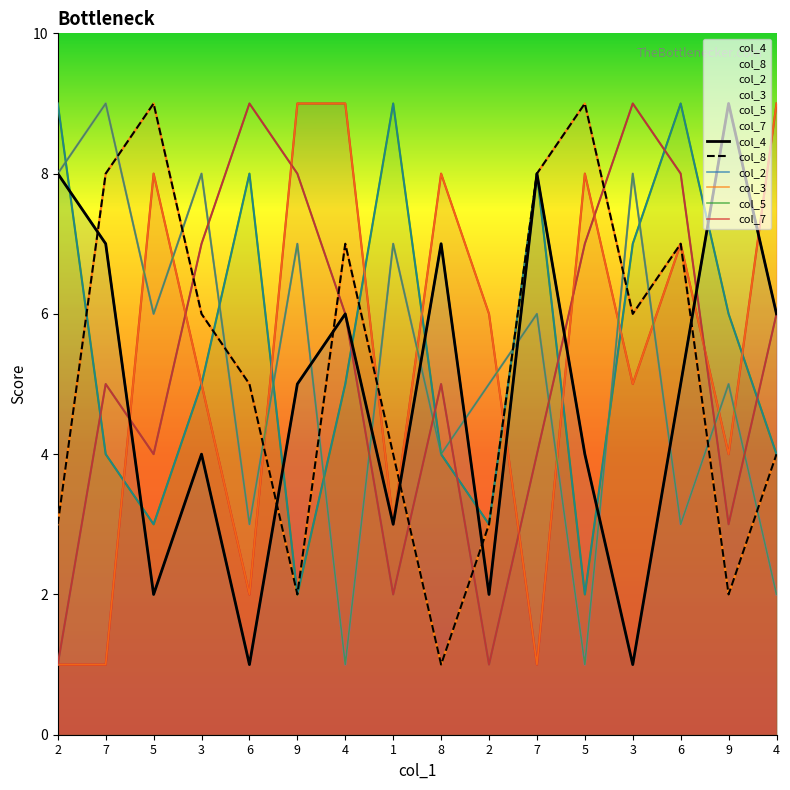

Is the value of col_8 at 5 greater than the value of col_5 at 6?

Yes